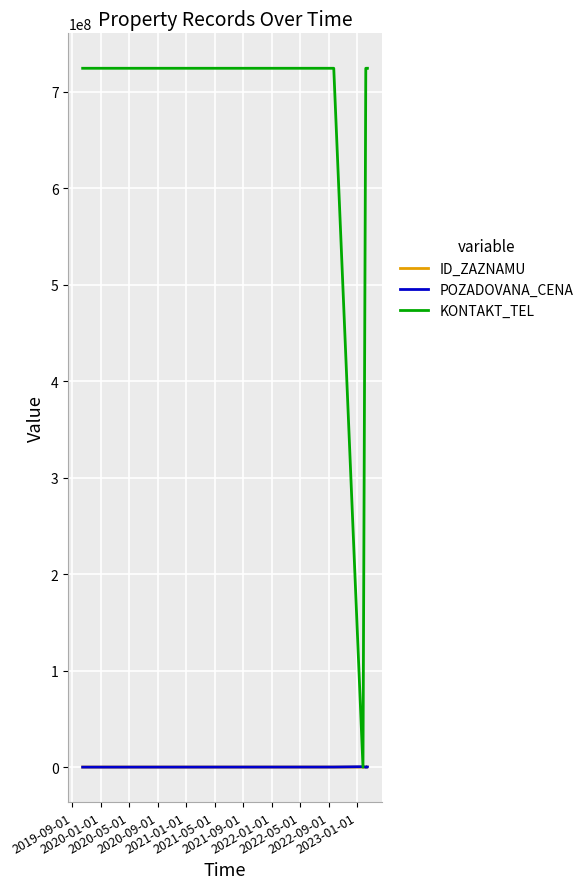

Which series has the widest spread of values?

KONTAKT_TEL